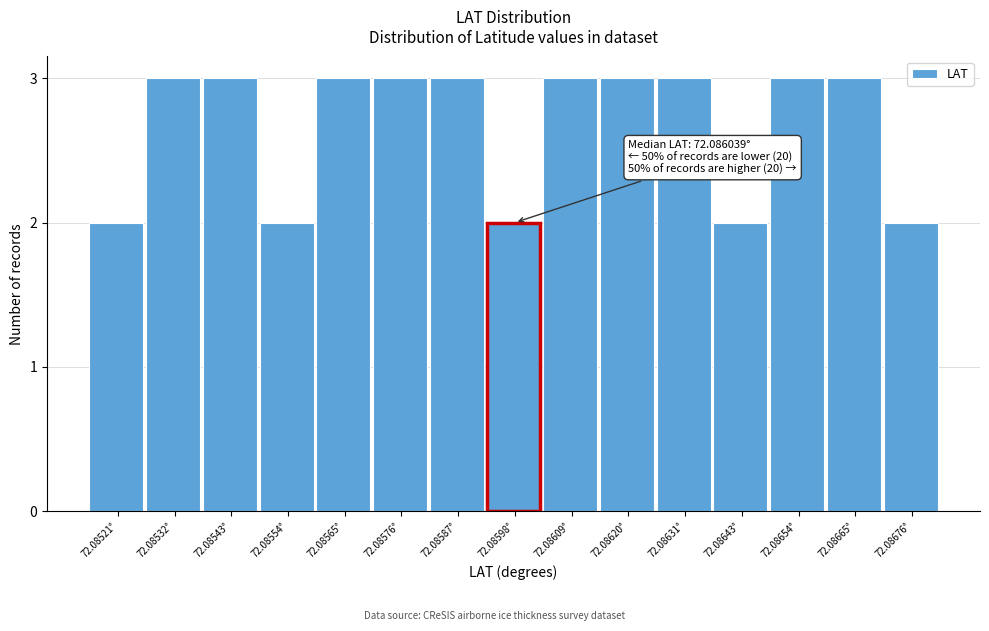

Reading left to right, what are all the values shown in this chart?

72.08521°=2	72.08532°=3	72.08543°=3	72.08554°=2	72.08565°=3	72.08576°=3	72.08587°=3	72.08598°=2	72.08609°=3	72.08620°=3	72.08631°=3	72.08643°=2	72.08654°=3	72.08665°=3	72.08676°=2